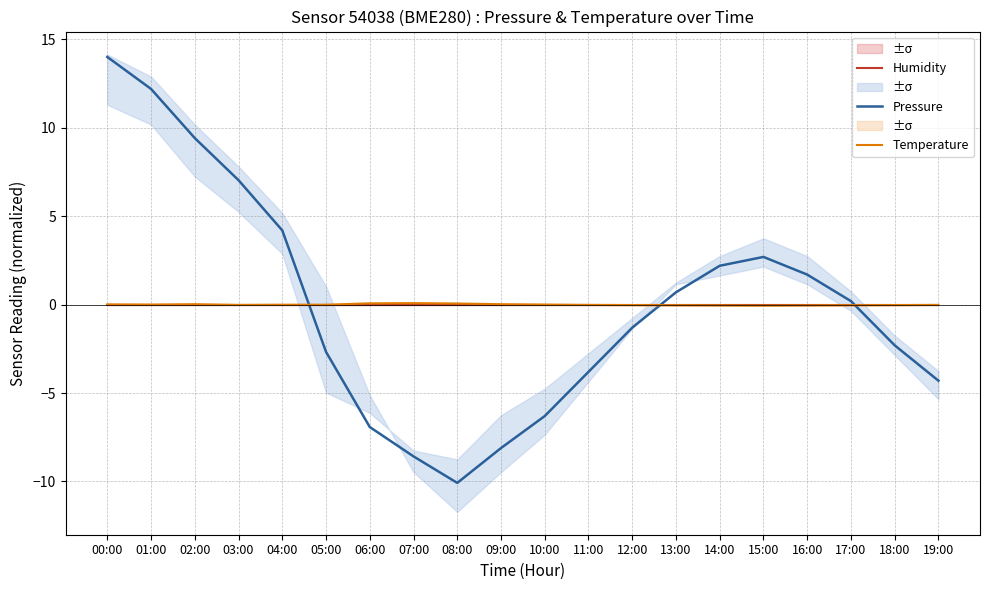

What is the label of the 13th point from the left?

12:00